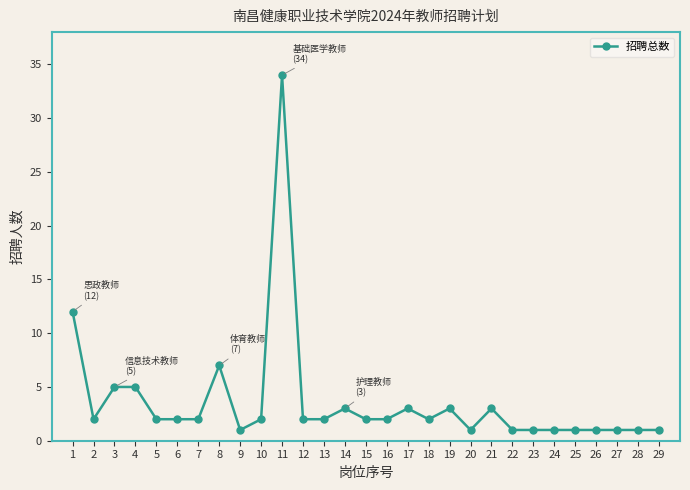

True or false: the data has more than 1 interior local peaks.

True